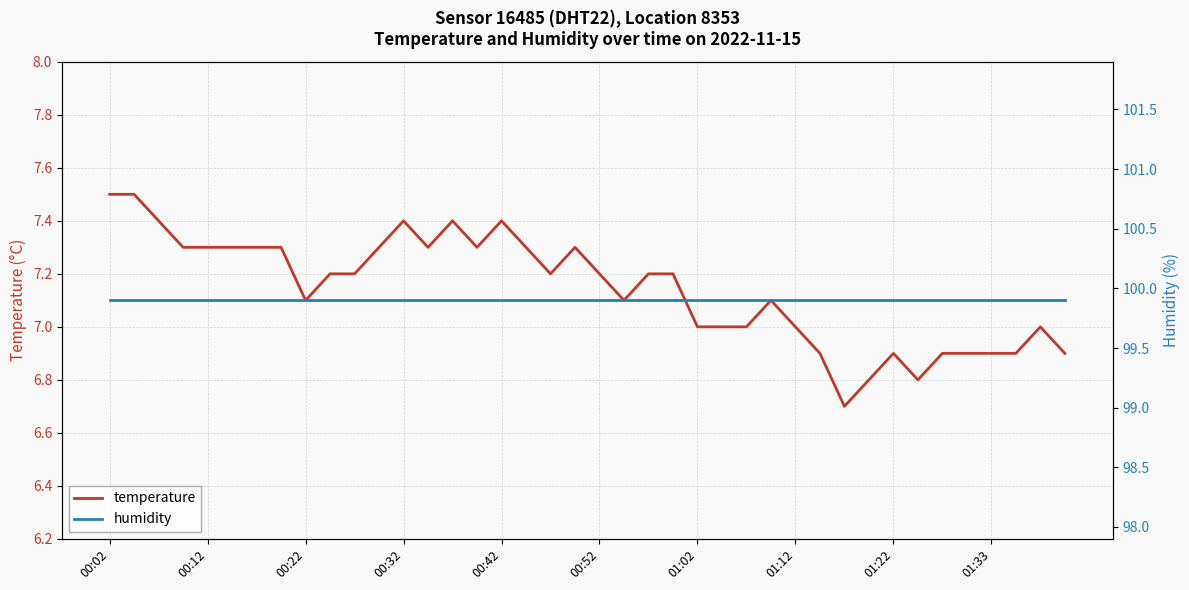

What is the minimum value for temperature?

6.7